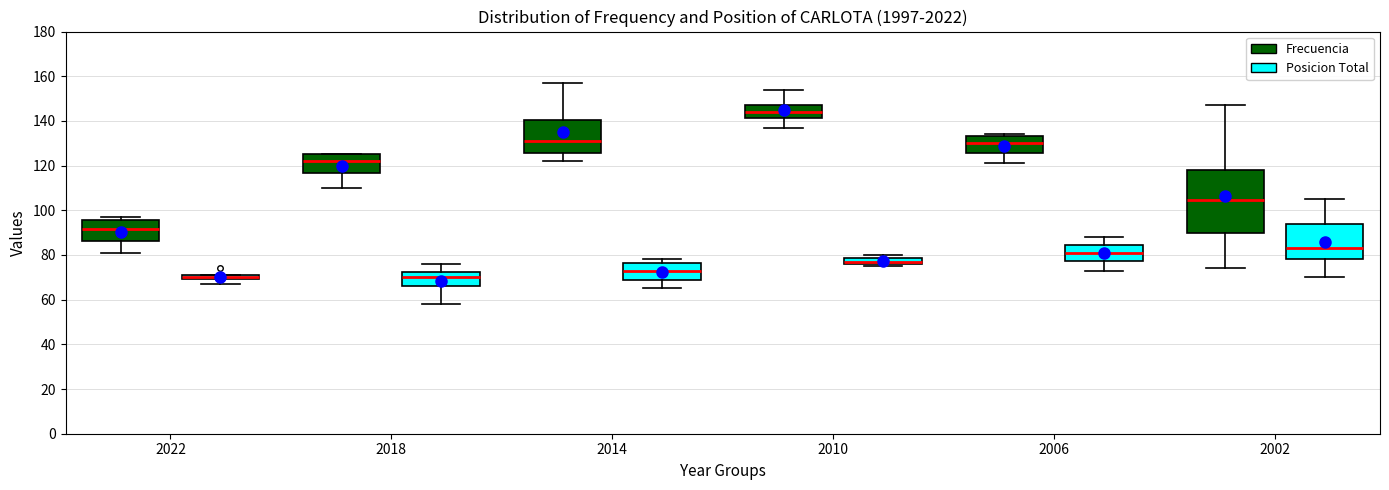

Where does the upper whisker of the box for 2002 (Frecuencia) end on the y-axis? The values are not printed on the chart, so give them approximately, as read against the axis.

148